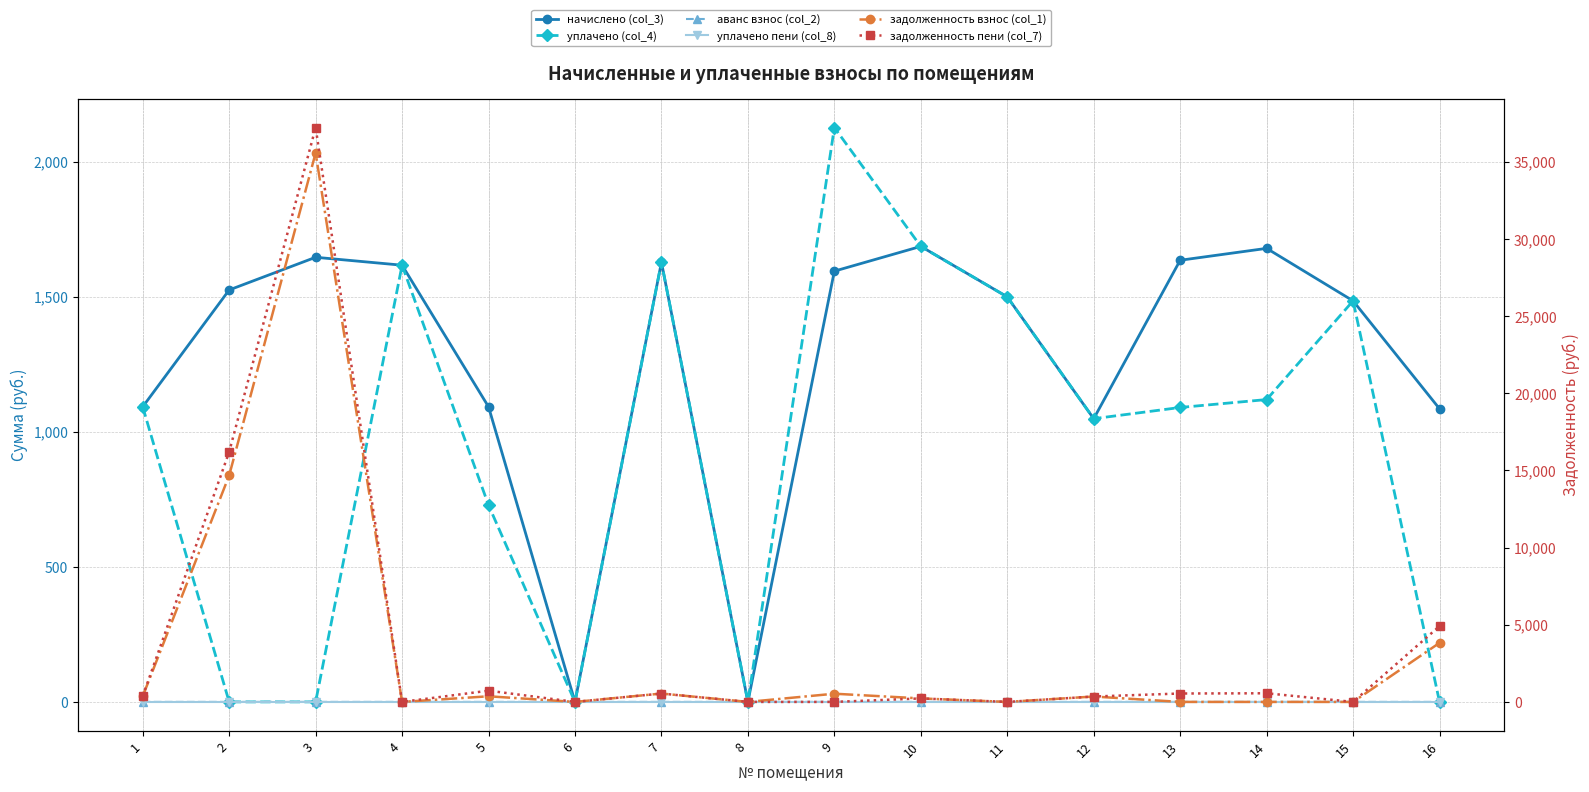

What are all the series names shown in the legend?

начислено (col_3), уплачено (col_4), аванс взнос (col_2), уплачено пени (col_8), задолженность взнос (col_1), задолженность пени (col_7)